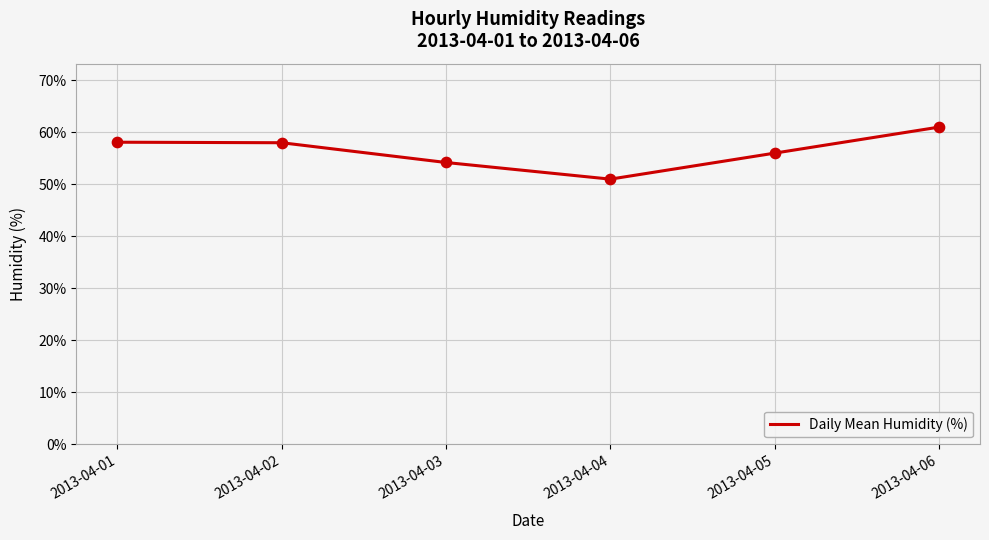

What is the change in value from 2013-04-04 to 2013-04-05?

+5.0